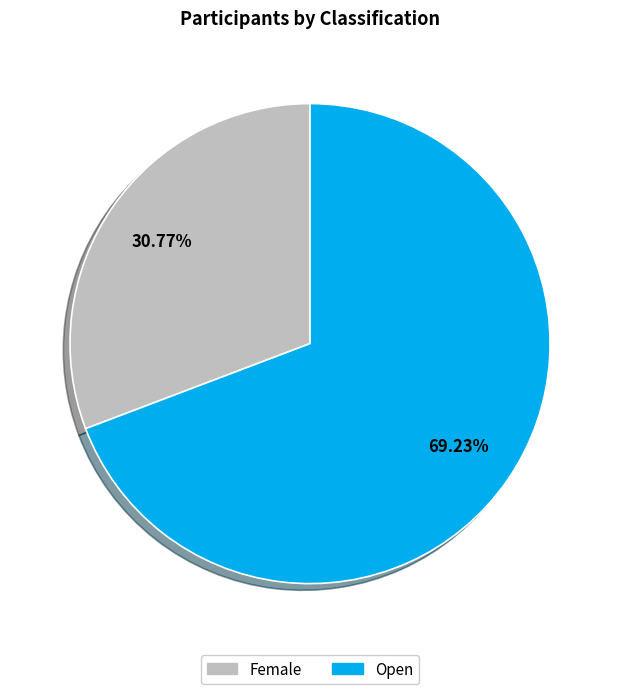

To the nearest percent, what percentage of the pie is Open?

69%